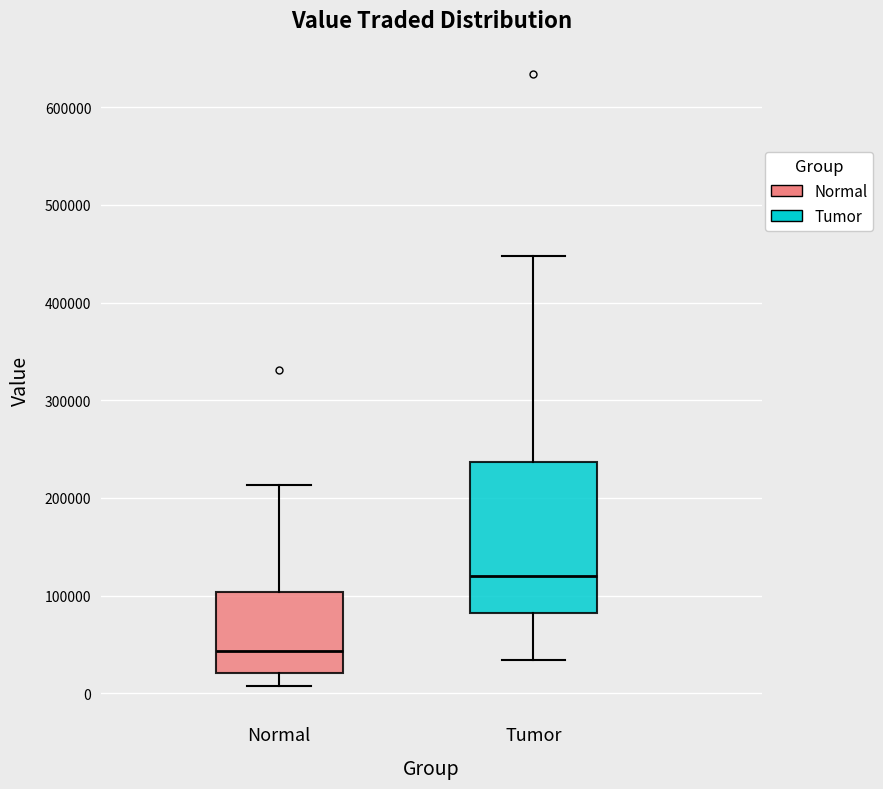

Which box is the tallest, from its lower edge to its upper edge?

Tumor